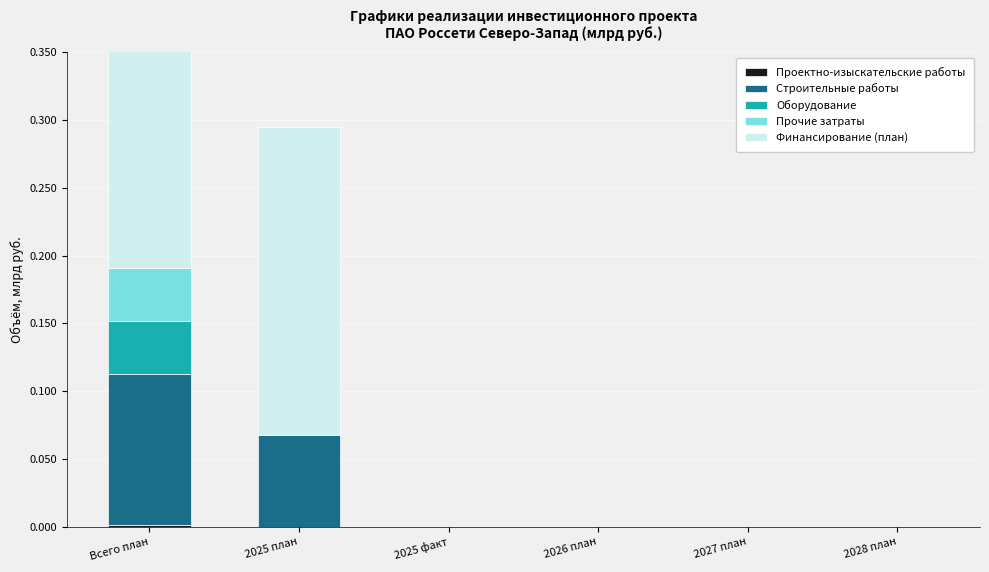

Which label corresponds to the smallest value in the chart?

2025 план